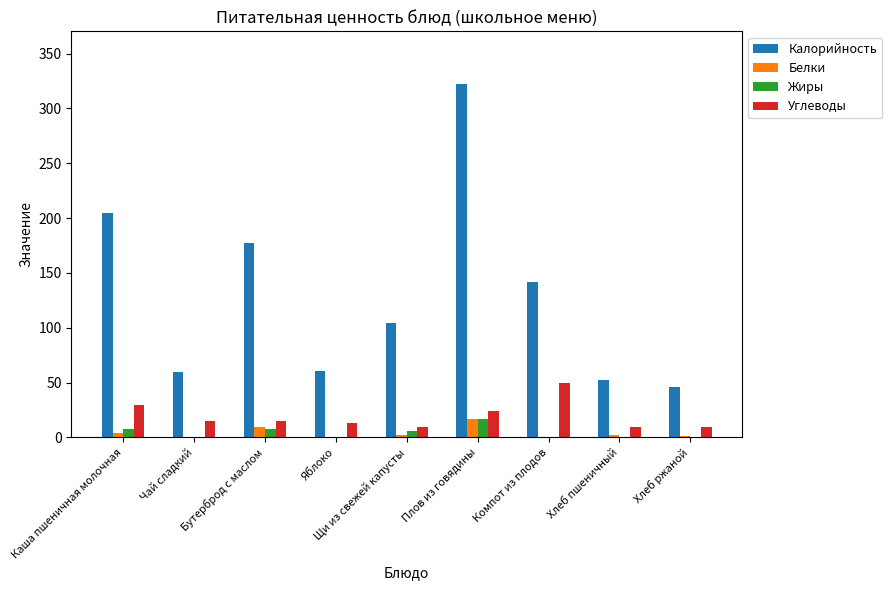

True or false: Углеводы has a value of 3.5 at Чай сладкий.

False